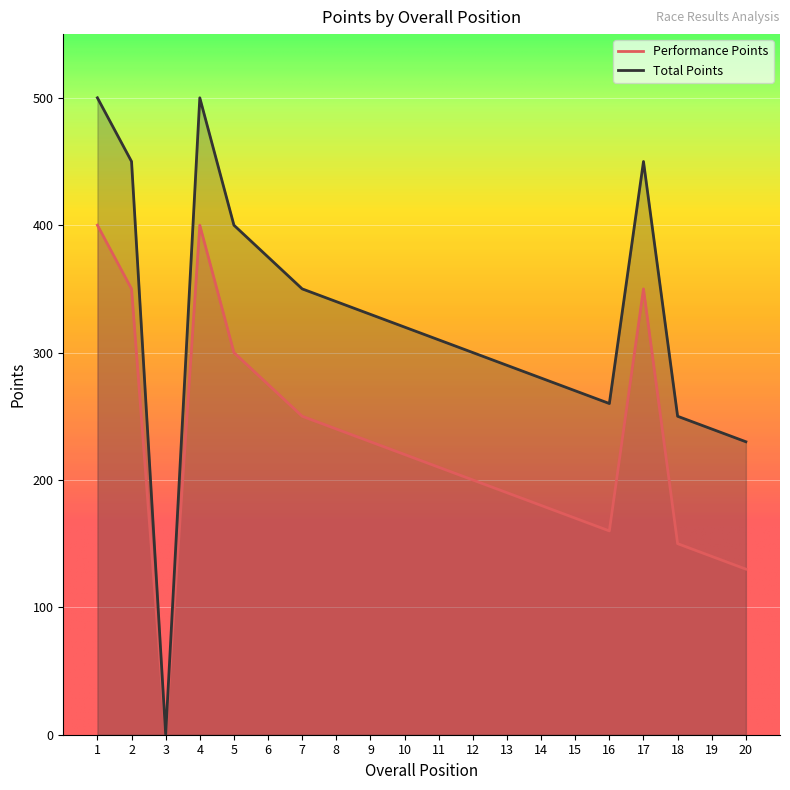

True or false: Performance Points has a value of 227 at 4.

False